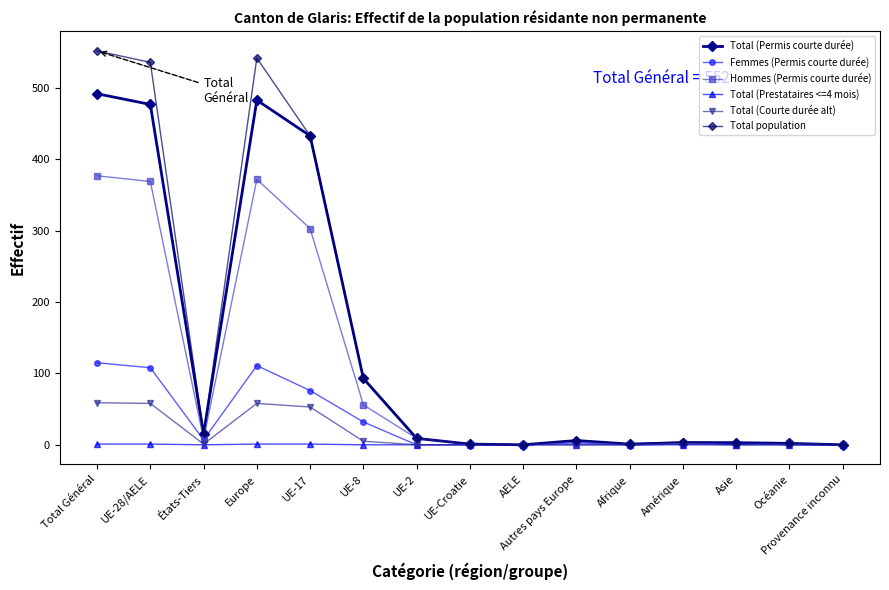

What is the greatest value displayed?

552